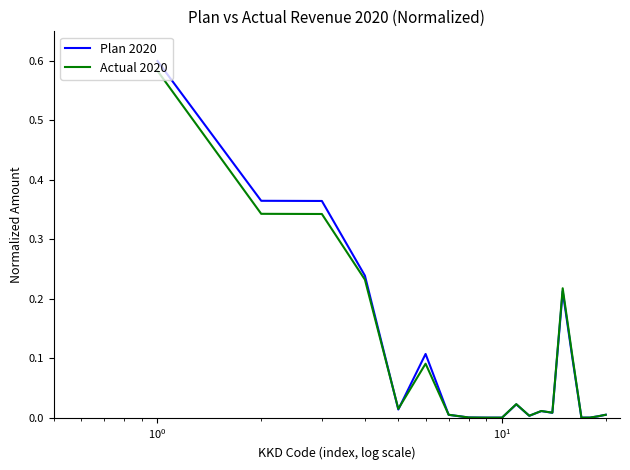

Which series has the widest spread of values?

Plan 2020